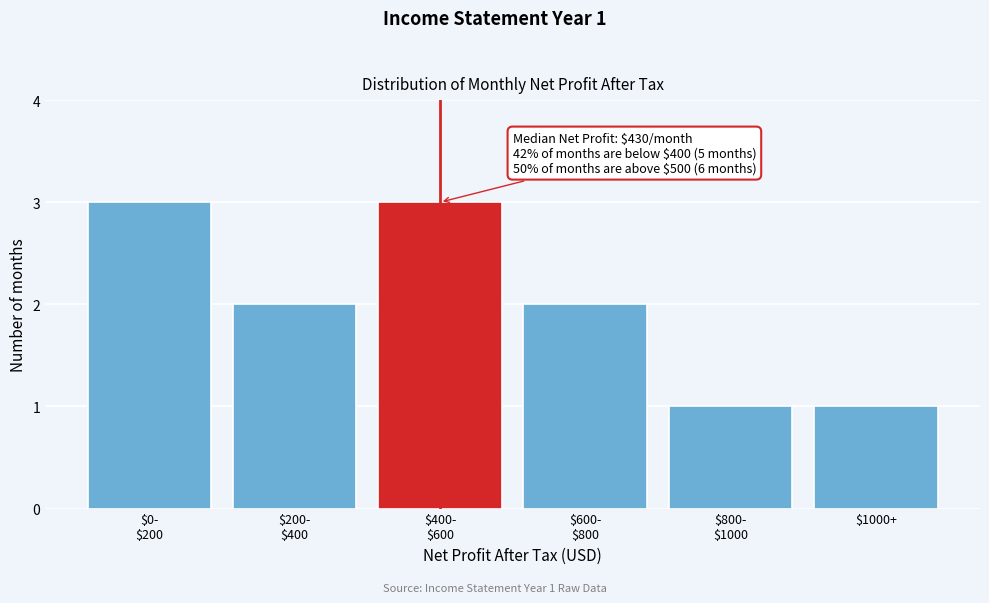

Reading left to right, transcribe all the data shown in this chart.

3	2	3	2	1	1